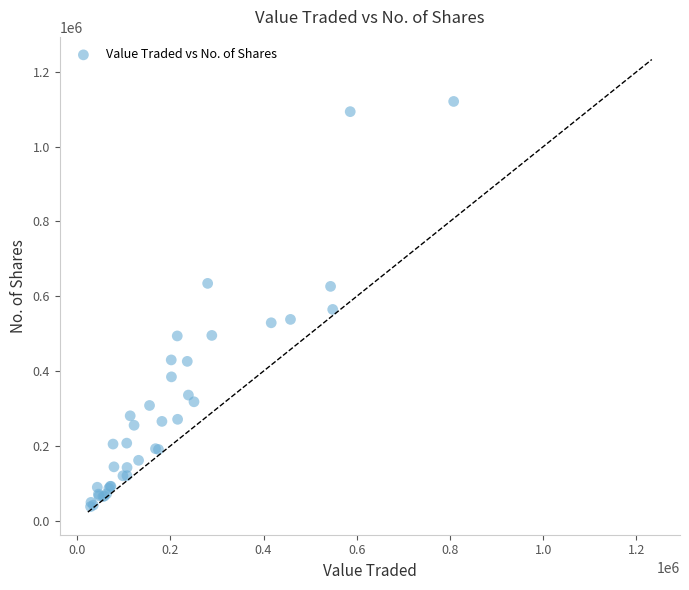

What Y value in the scatter plot is closest to 579275?

564830